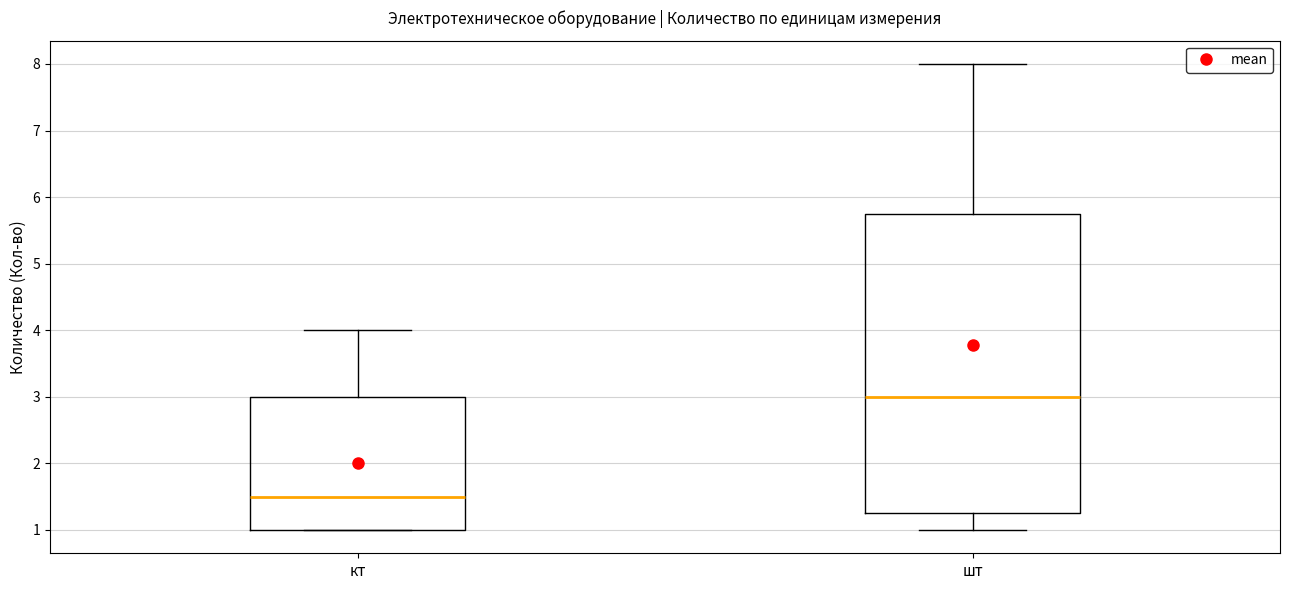

Where does the lower whisker of the box for шт end on the y-axis? The values are not printed on the chart, so give them approximately, as read against the axis.

1.0